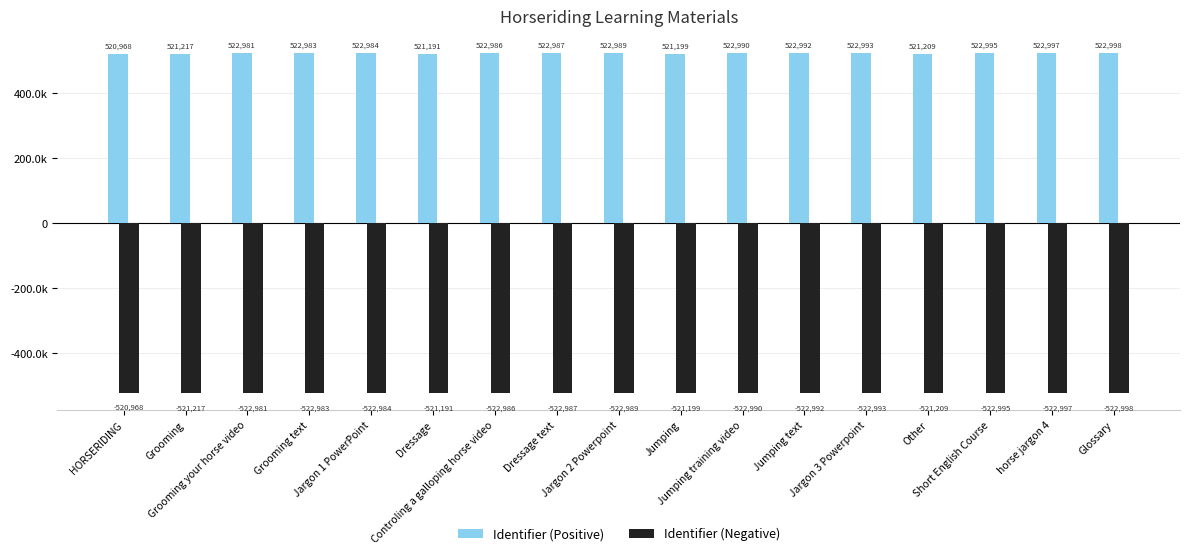

Rank the series at Glossary from highest to lowest value.

Identifier (Positive), Identifier (Negative)